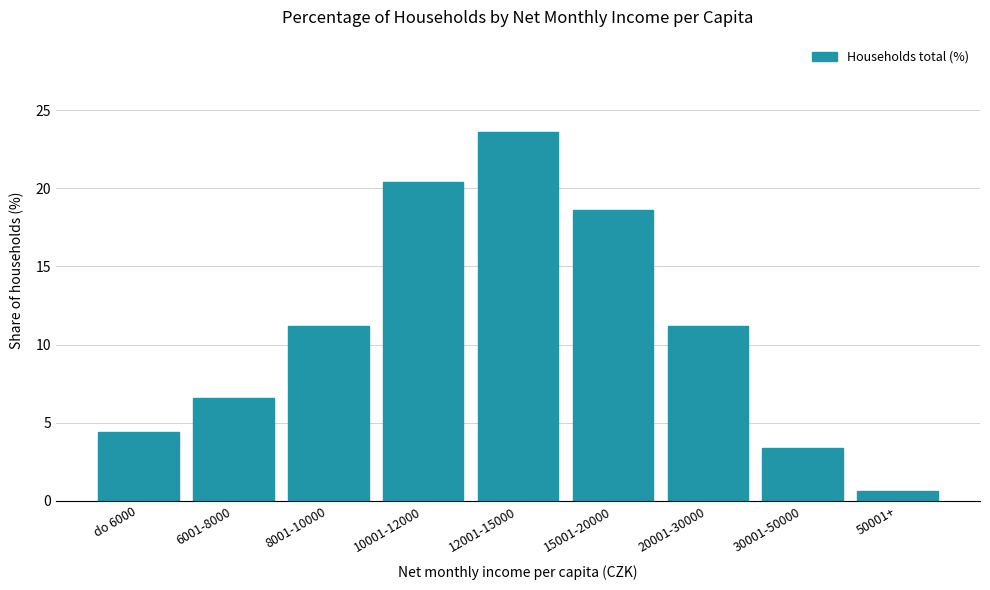

Reading right to left, list all the values displayed in this chart.

0.6	3.4	11.2	18.6	23.6	20.4	11.2	6.6	4.4